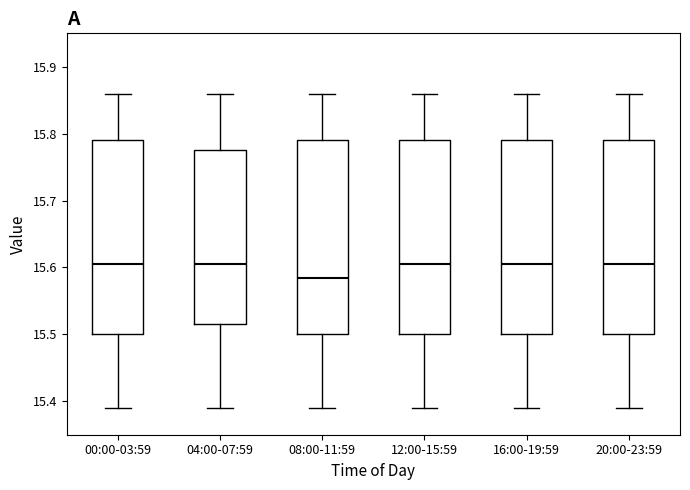

Reading left to right, read every box against the y-axis: the position of its median line, the range the box covers, and the ends of its whiskers. The values are not printed on the chart, so give them approximately, as read against the axis.

00:00-03:59: median 15.61, box 15.50 to 15.79, whiskers 15.39 to 15.86
04:00-07:59: median 15.61, box 15.52 to 15.78, whiskers 15.39 to 15.86
08:00-11:59: median 15.59, box 15.50 to 15.79, whiskers 15.39 to 15.86
12:00-15:59: median 15.61, box 15.50 to 15.79, whiskers 15.39 to 15.86
16:00-19:59: median 15.61, box 15.50 to 15.79, whiskers 15.39 to 15.86
20:00-23:59: median 15.61, box 15.50 to 15.79, whiskers 15.39 to 15.86